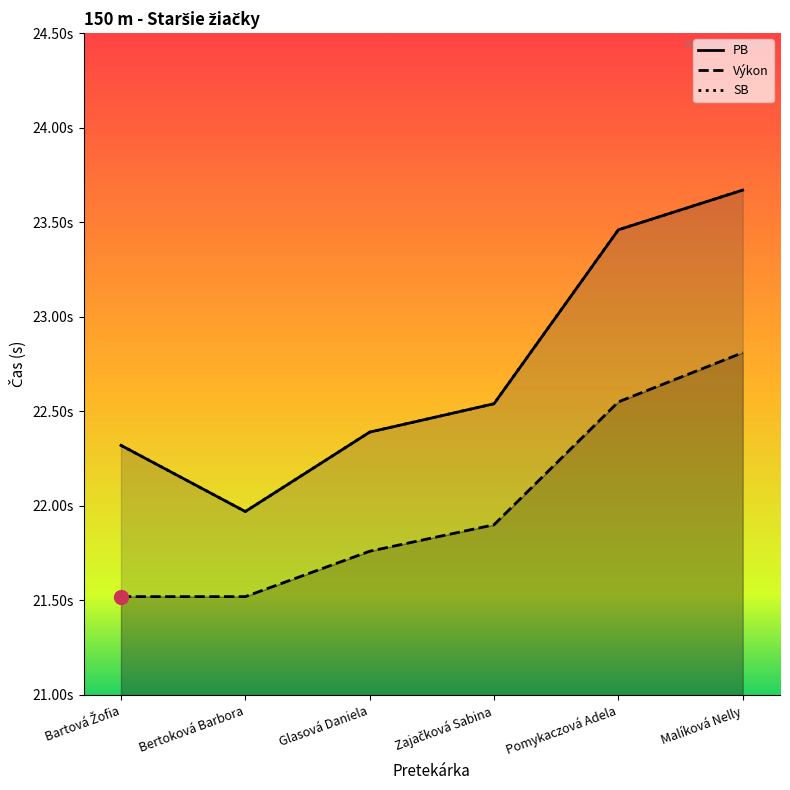

True or false: Výkon and SB intersect in this chart.

False